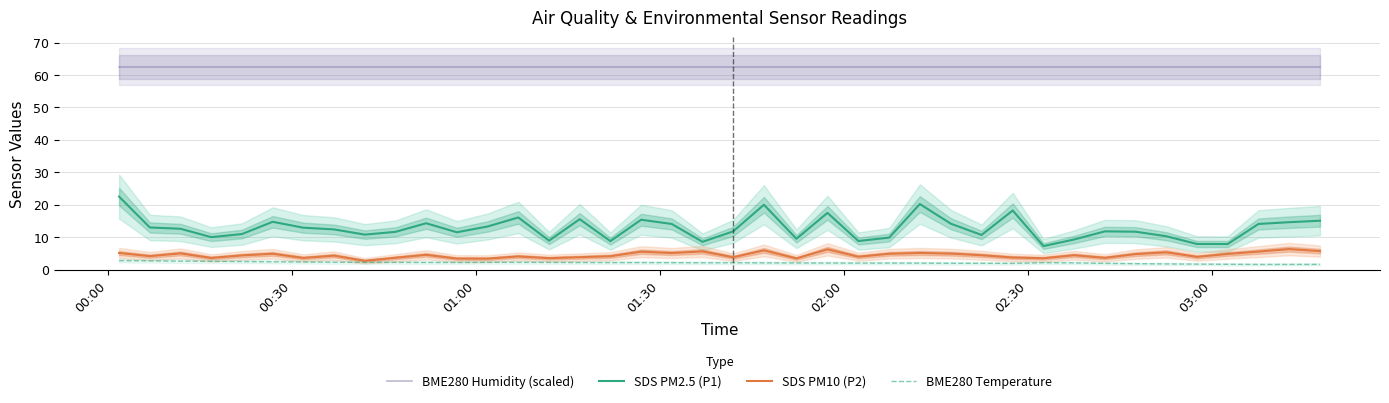

What is the minimum value for SDS PM10 (P2)?

2.8